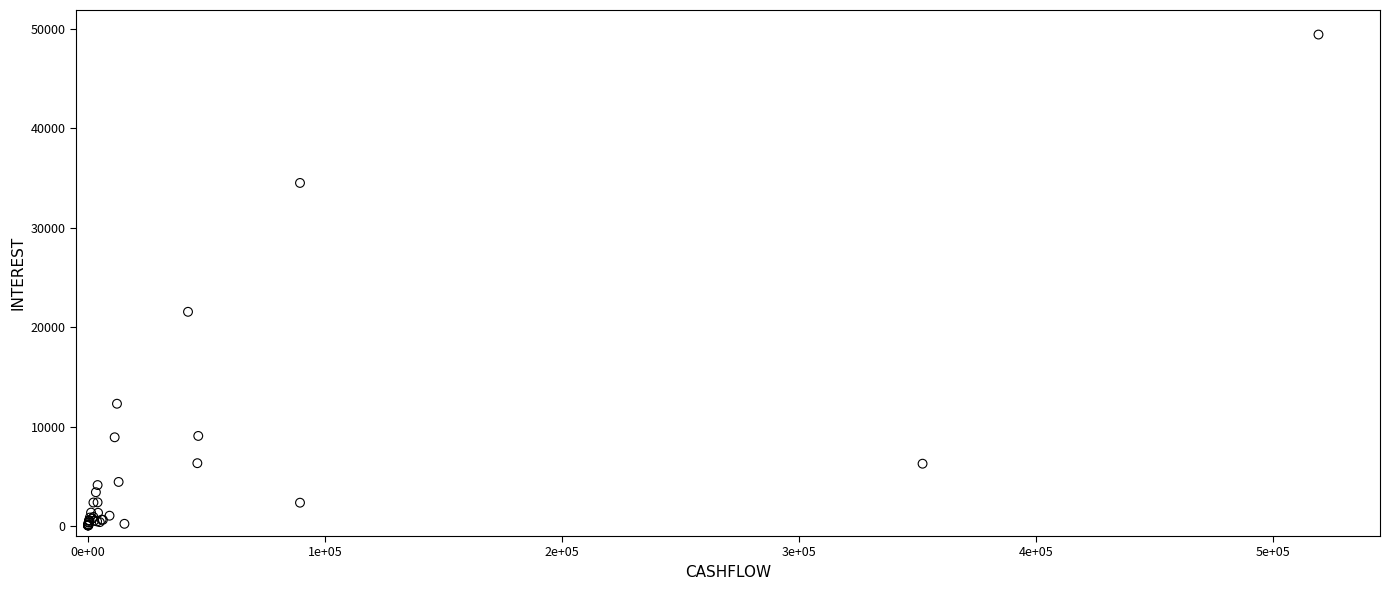

What Y value in the scatter plot is closest to 24738?

21540.6